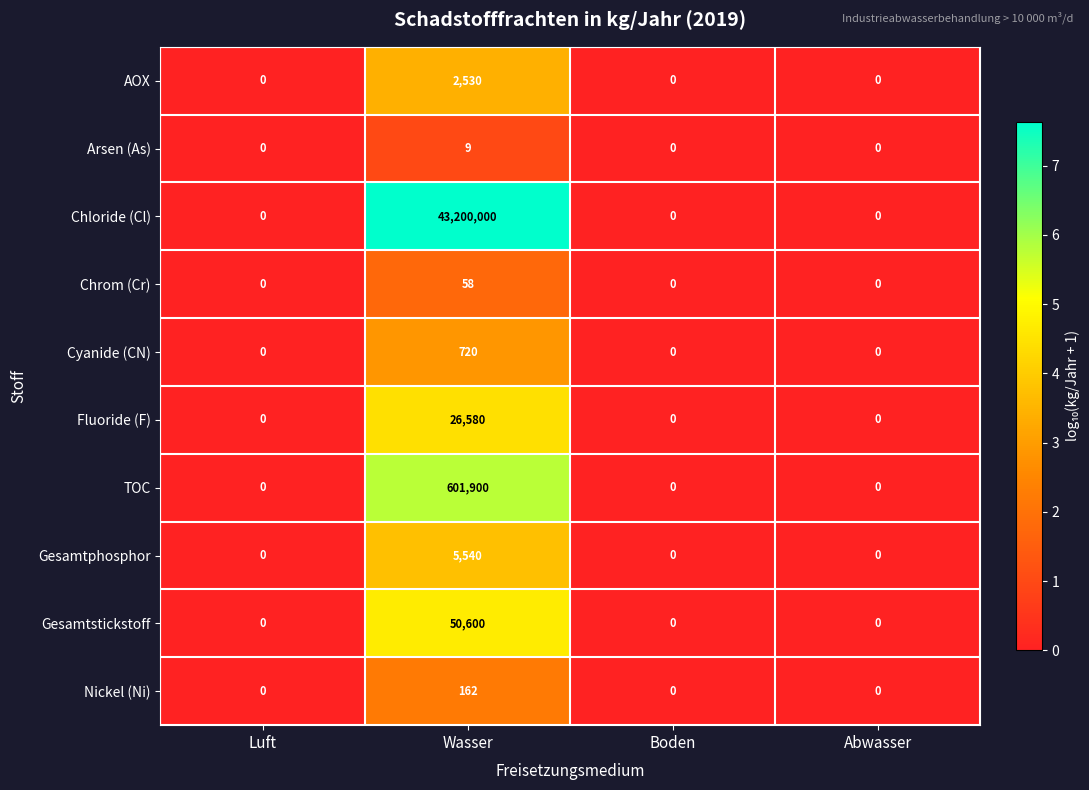

The value of Chrom (Cr) at Luft is 27. True or false?

False